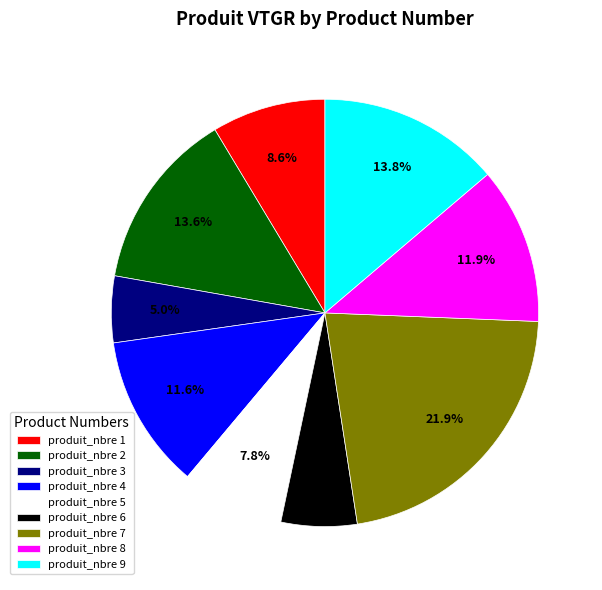

Which category has the smallest portion of the pie?

produit_nbre 3